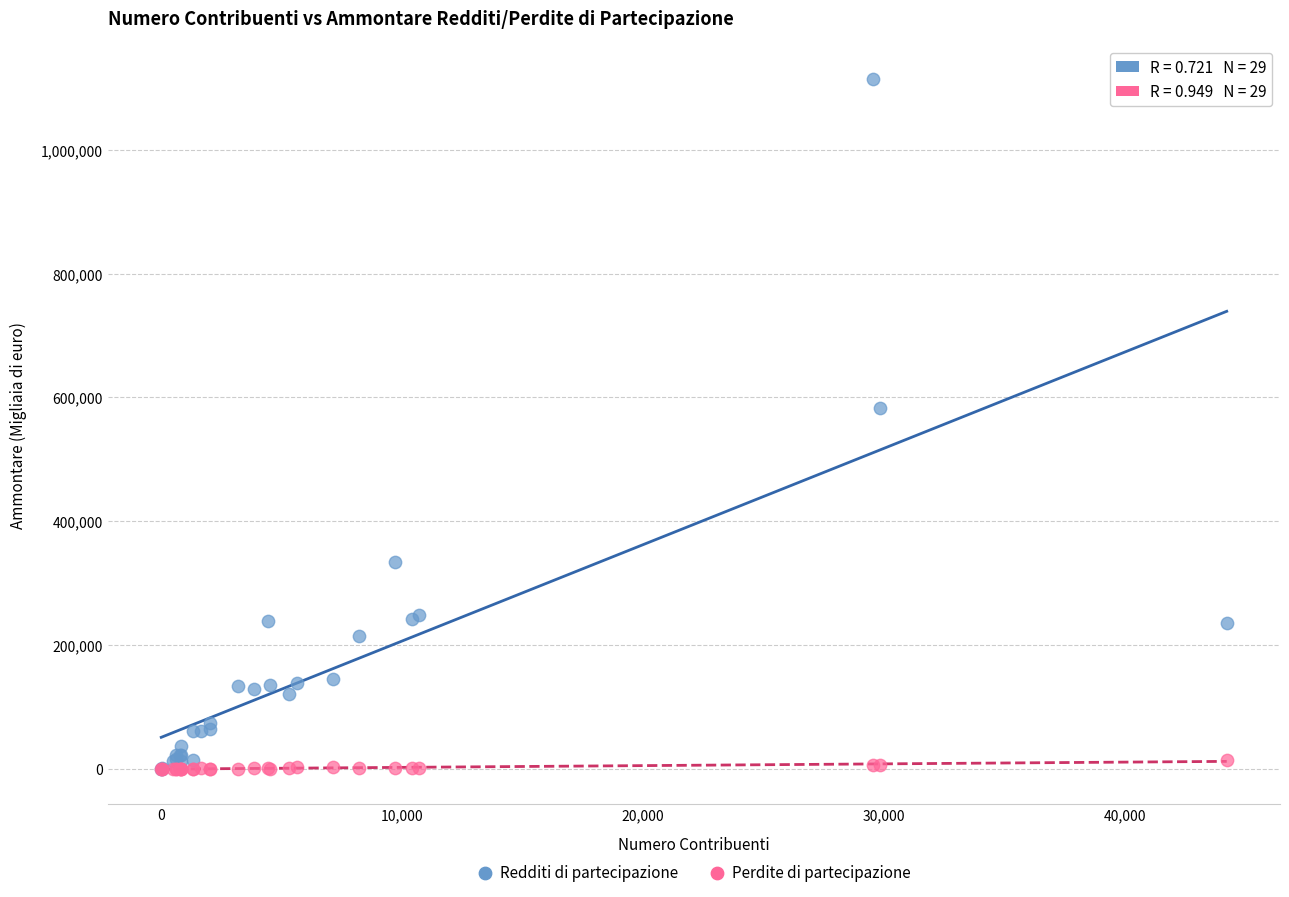

In the Redditi di partecipazione series, what Y value is closest to 556718?

583644